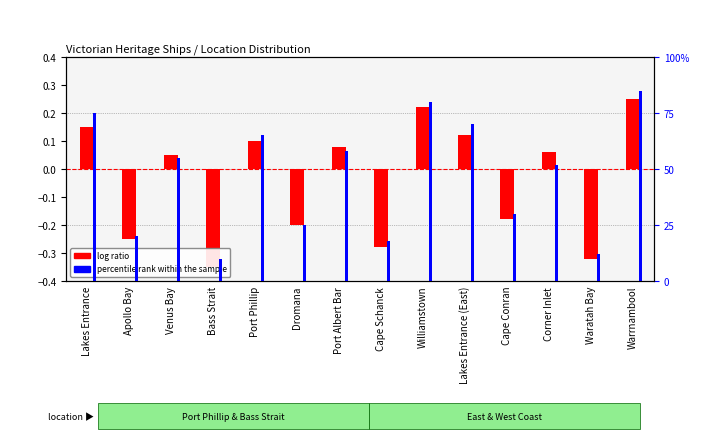

Where is log ratio nearest to the value 0?

Venus Bay